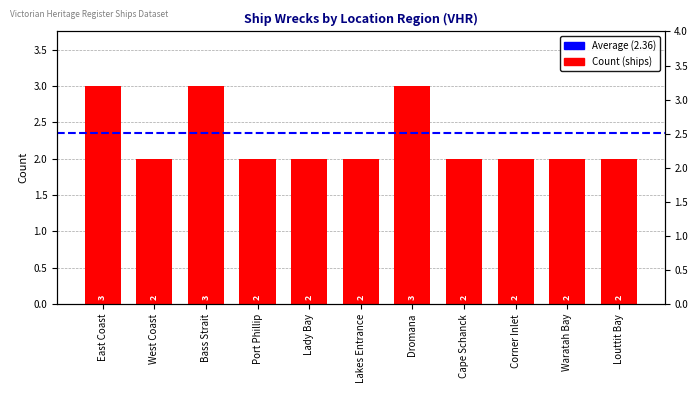

What is the label of the 10th bar from the right?

West Coast